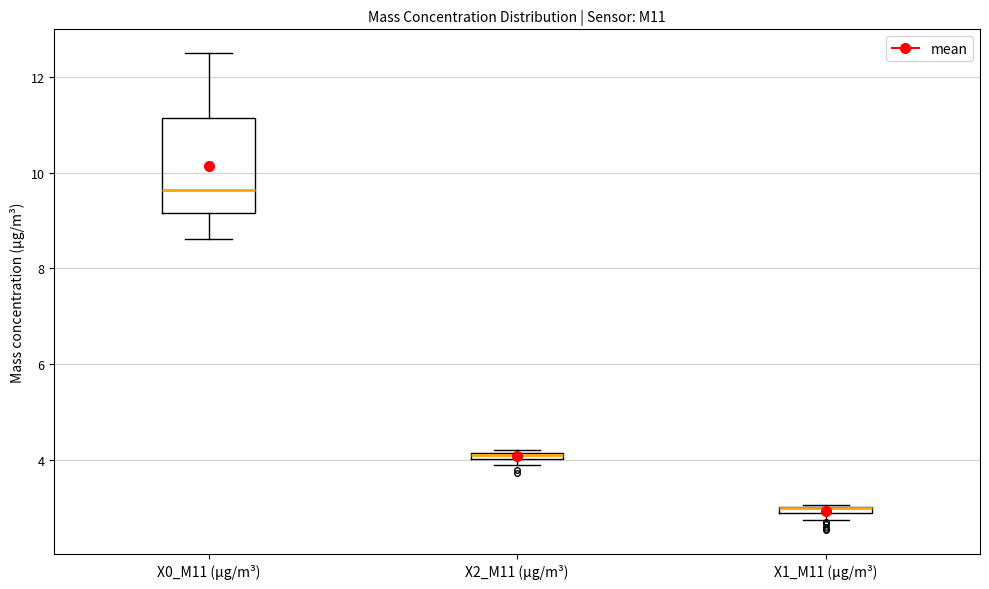

Where is the upper edge of the box for X1_M11 (μg/m³) on the y-axis? The values are not printed on the chart, so give them approximately, as read against the axis.

3.0